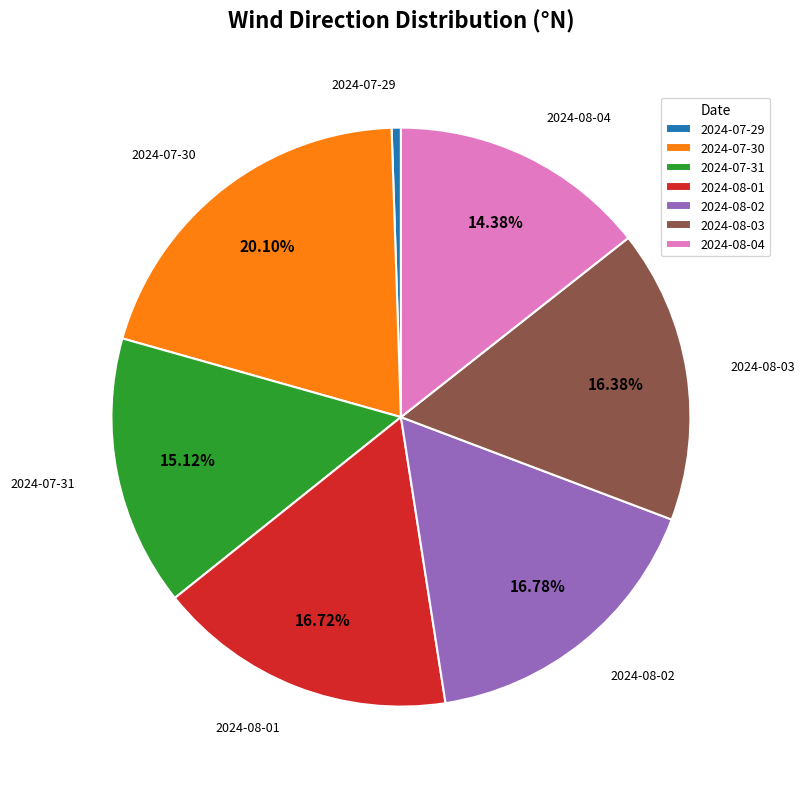

Is there any slice that represents more than half of the pie?

No